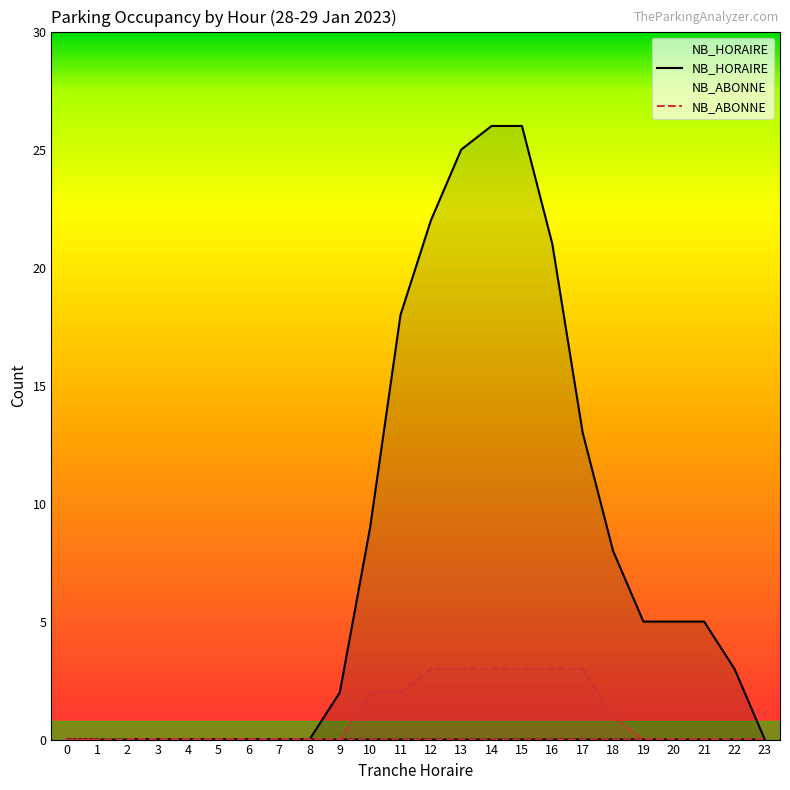

Reading left to right, extract all data points from this chart.

NB_HORAIRE: 2=0	3=0	4=0	5=0	6=0	7=0	8=0	9=2	10=9	11=18	12=22	13=25	14=26	15=26	16=21	17=13	18=8	19=5	20=5	21=5	22=3	23=0	0=0	1=0
NB_ABONNE: 2=0	3=0	4=0	5=0	6=0	7=0	8=0	9=0	10=2	11=2	12=3	13=3	14=3	15=3	16=3	17=3	18=1	19=0	20=0	21=0	22=0	23=0	0=0	1=0